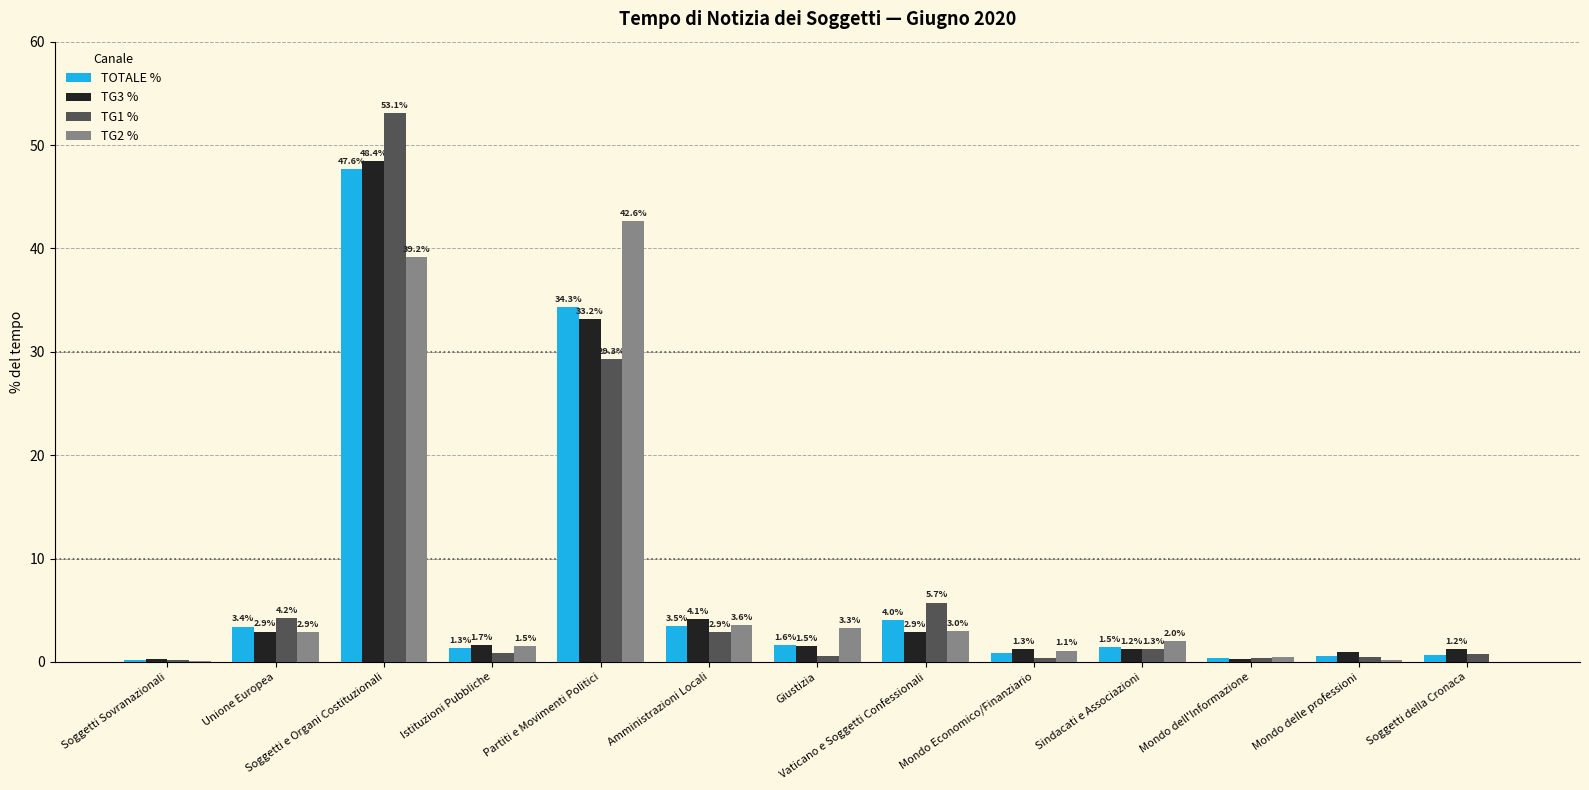

True or false: TOTALE % has a value of 10.7 at Partiti e Movimenti Politici.

False